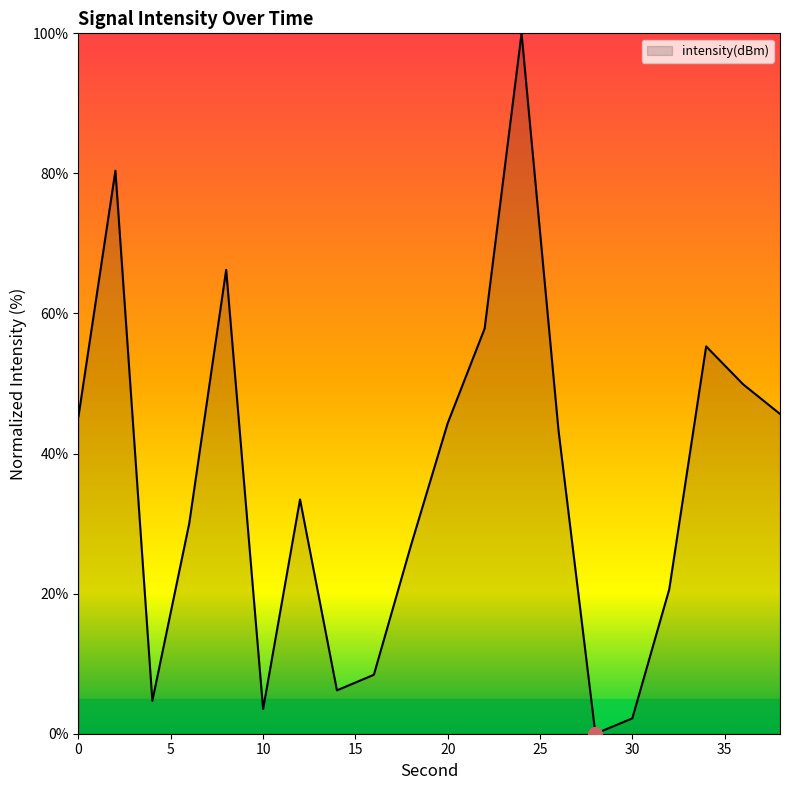

What is the difference between the maximum and minimum values?

100.0